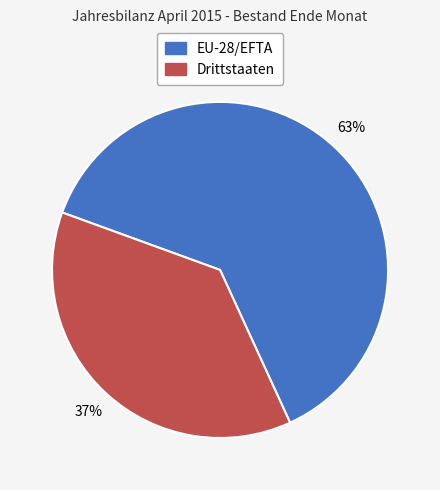

To the nearest percent, what is the combined percentage of Drittstaaten and EU-28/EFTA?

100%